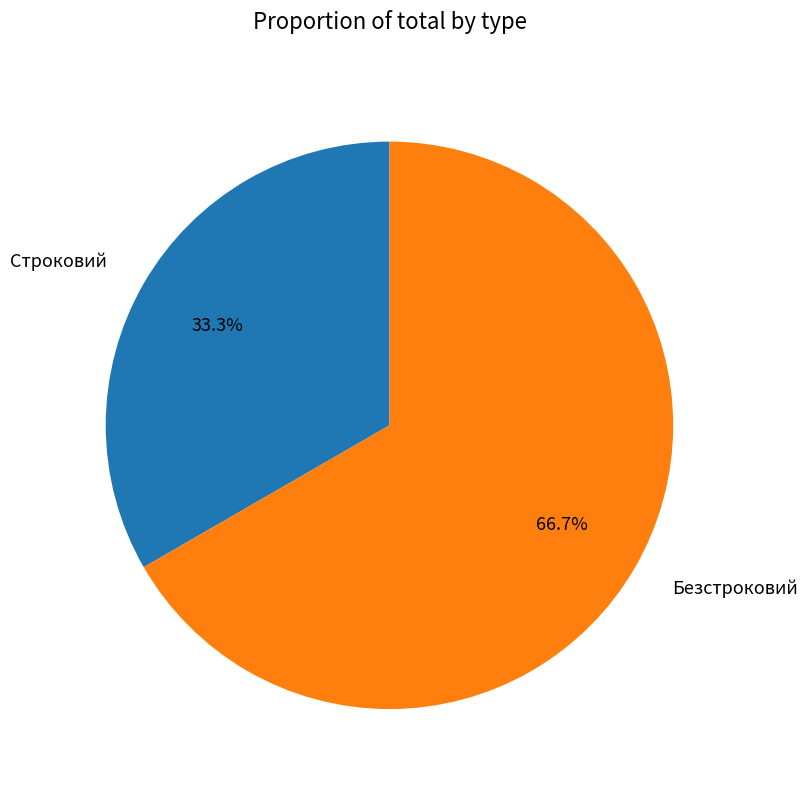

How many slices are in this pie chart?

2